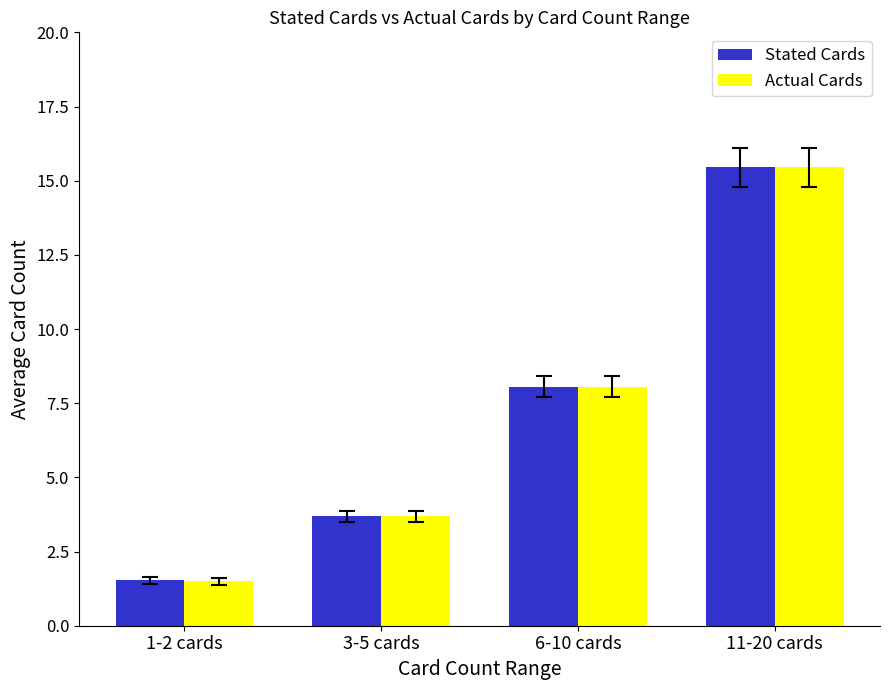

Reading left to right, list all the values displayed in this chart.

Stated Cards: 1.5	3.7	8.1	15.4
Actual Cards: 1.5	3.7	8.1	15.4